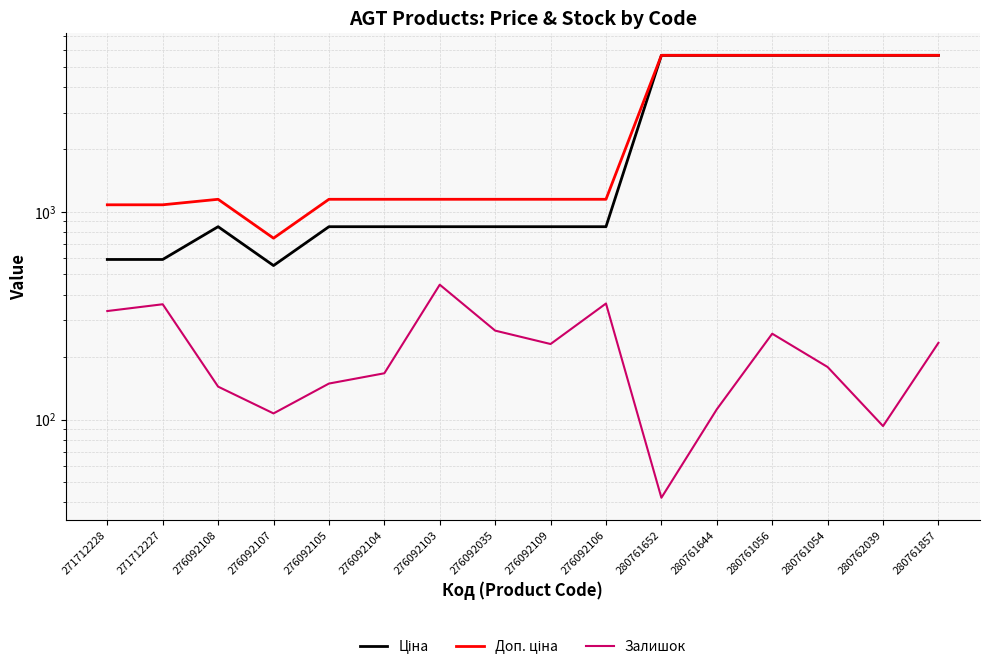

Is the value of Залишок at 271712227 greater than the value of Доп. ціна at 276092109?

No